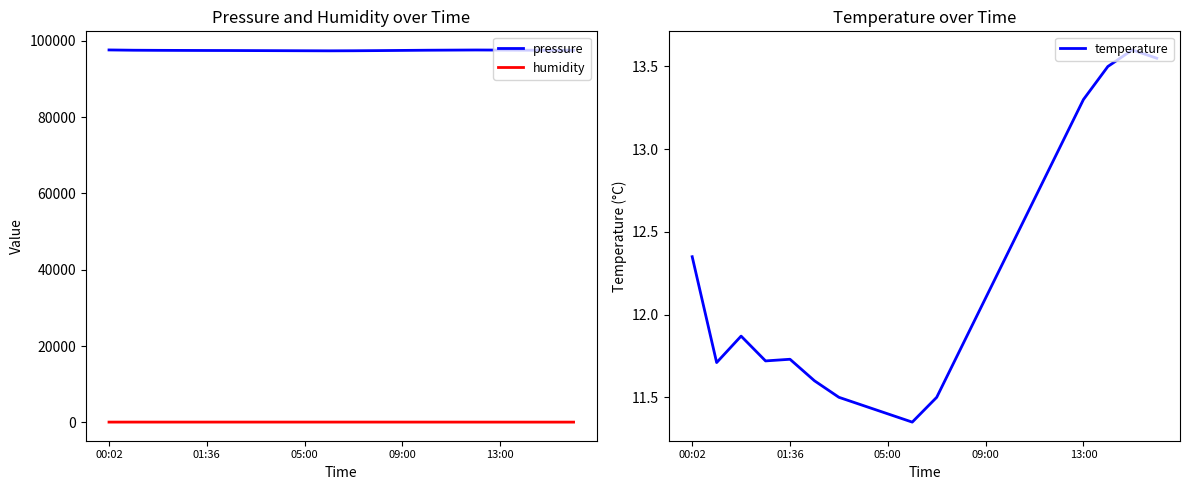

True or false: humidity has a value of 123.1 at 9.

False